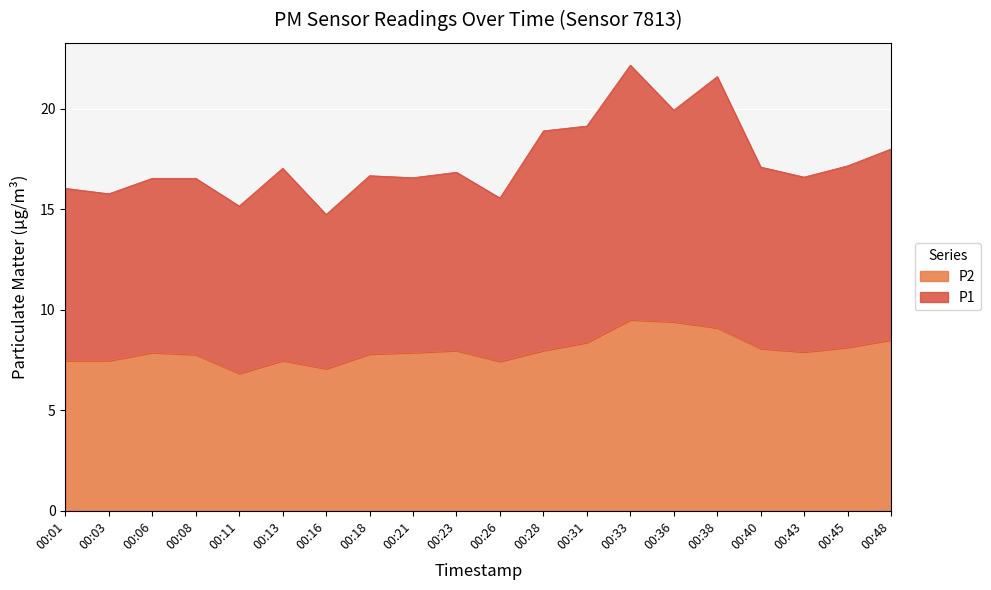

What is the value of the P1 point at the 5th from the left?

15.2